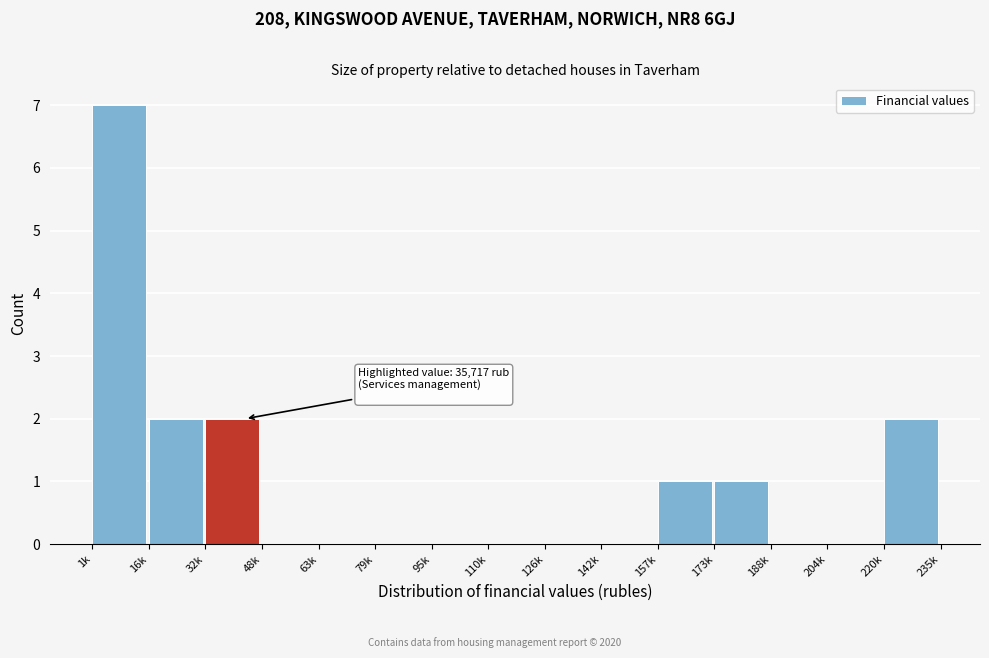

Reading left to right, what are all the values shown in this chart?

1k=7	16k=2	32k=2	48k=0	63k=0	79k=0	95k=0	110k=0	126k=0	142k=0	157k=1	173k=1	188k=0	204k=0	220k=2